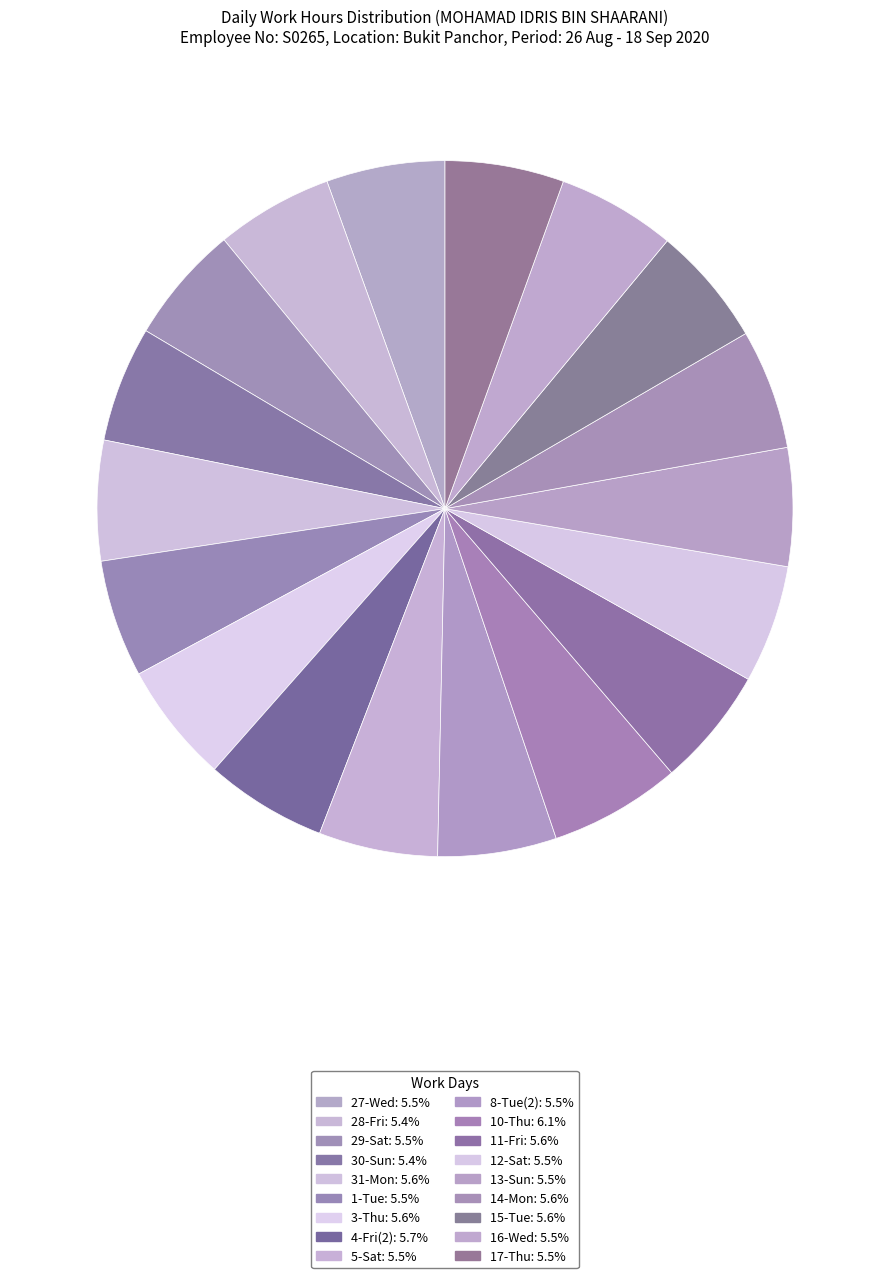

How many slices are in this pie chart?

18